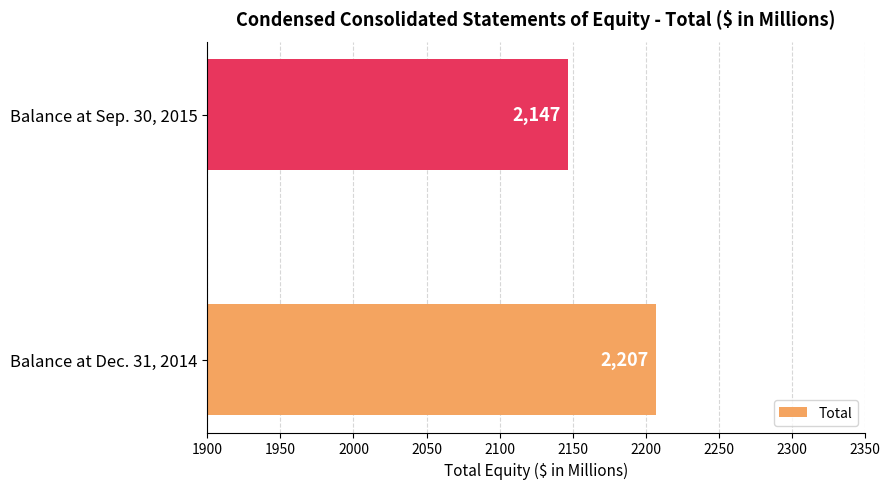

What is the sum of all values?

4354